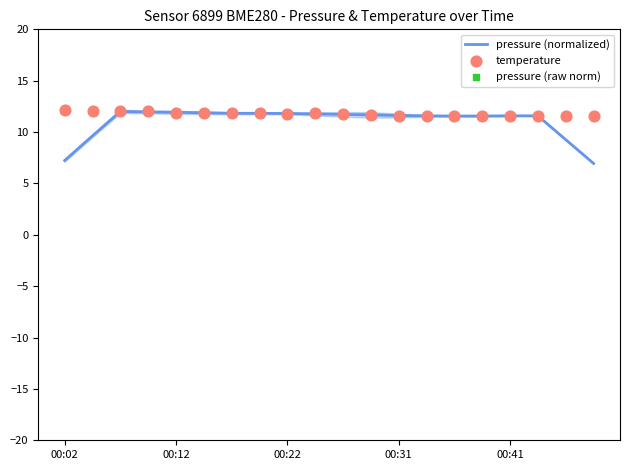

What is the total value across all series at 5?

35.6